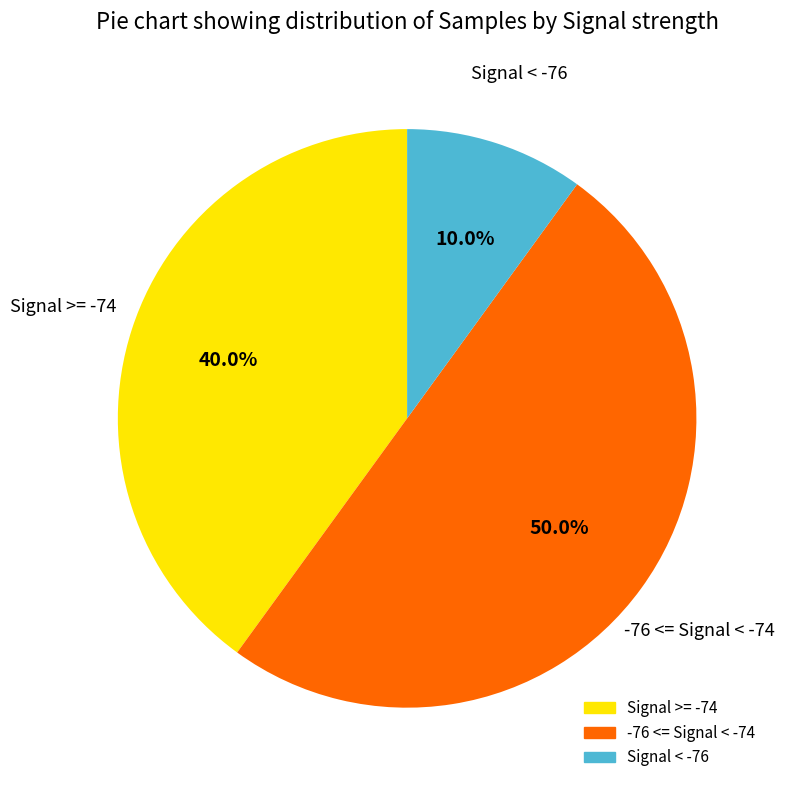

Count the number of slices in the pie.

3